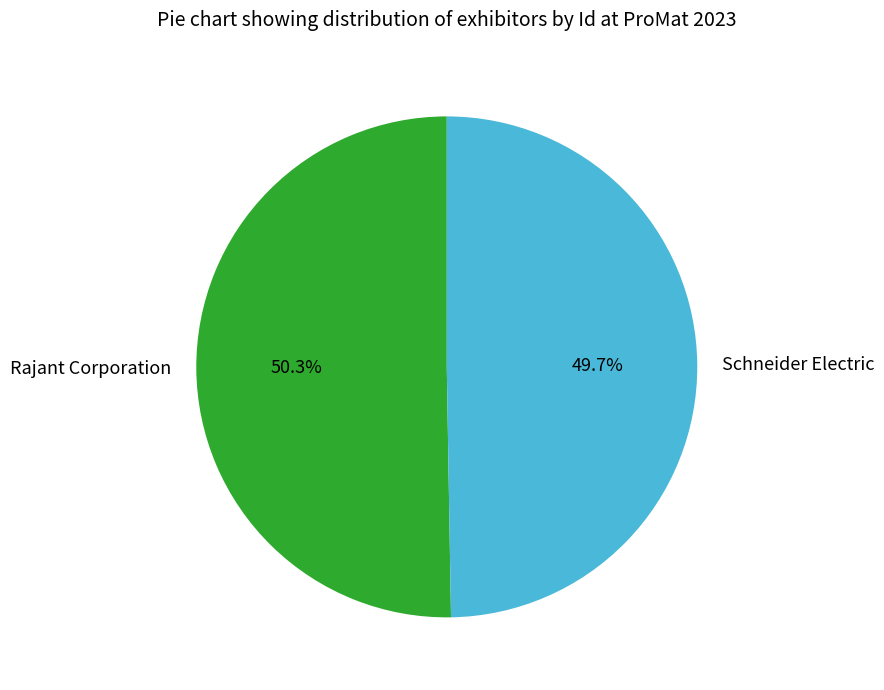

Which slice is the smallest?

Schneider Electric